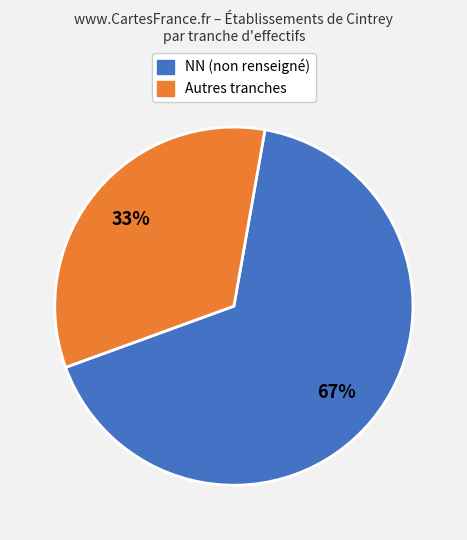

Is there any slice that represents more than half of the pie?

Yes